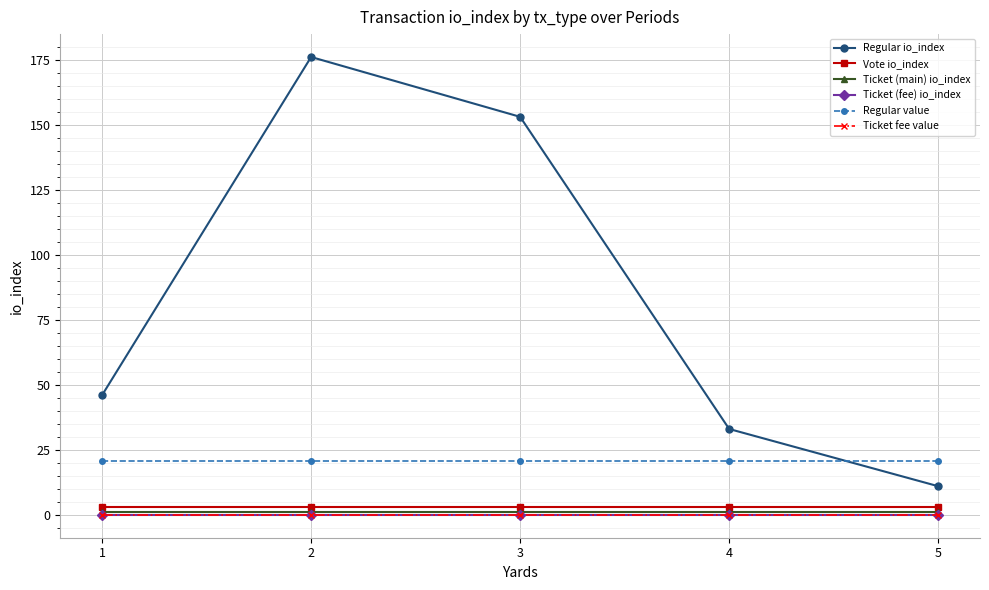

Is it true that Vote io_index equals 3.0 at 5?

True